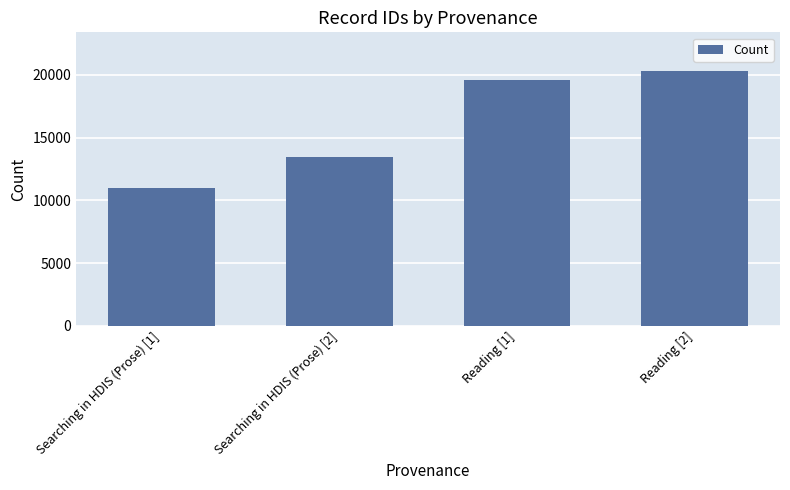

What is the label of the 4th bar from the right?

Searching in HDIS (Prose) [1]